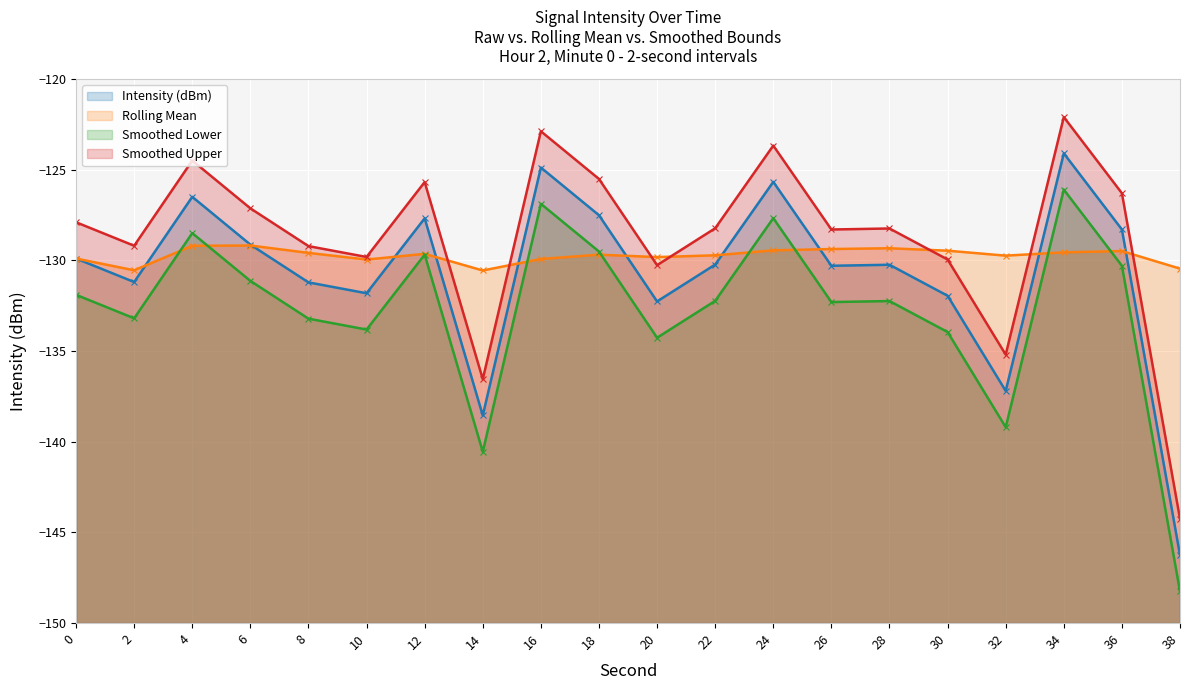

Is the value of Smoothed Lower at 38 greater than the value of Rolling Mean at 4?

No